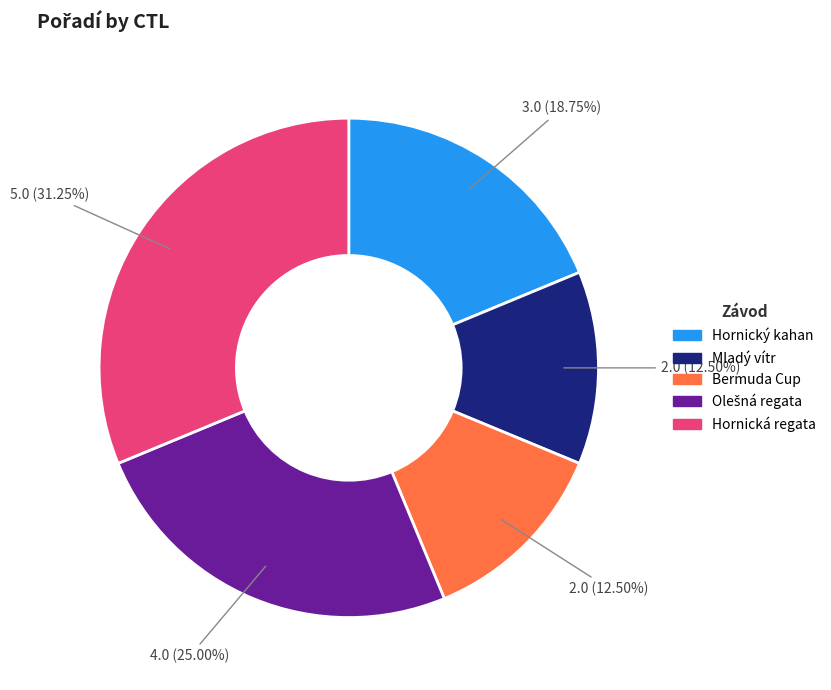

How many slices are in this pie chart?

5